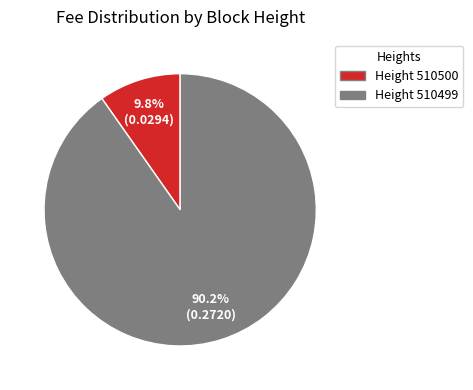

Is there a majority slice in this chart?

Yes